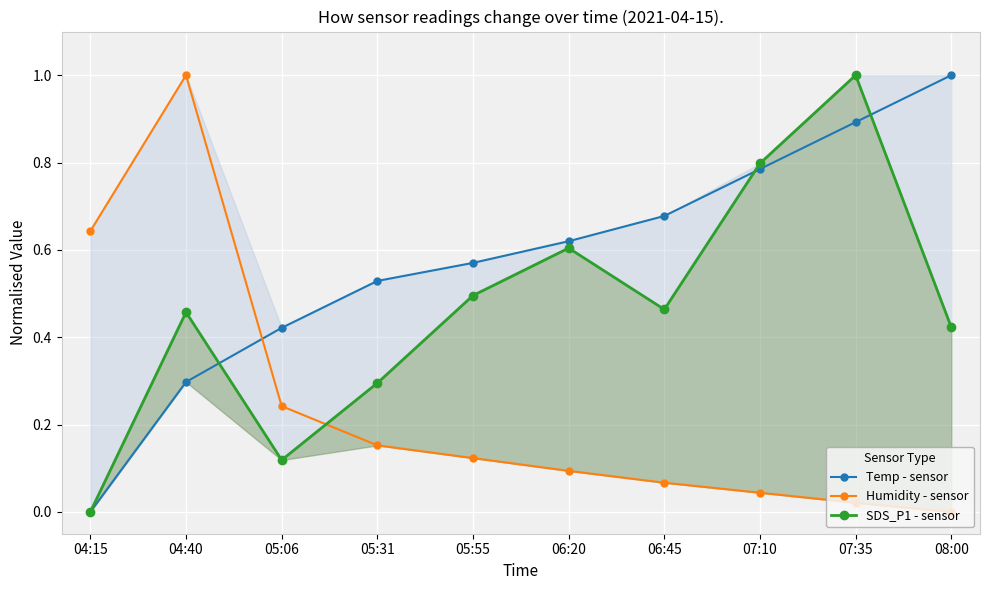

Reading left to right, list all the values displayed in this chart.

Temp - sensor: 04:15=0.0	04:40=0.3	05:06=0.4	05:31=0.5	05:55=0.6	06:20=0.6	06:45=0.7	07:10=0.8	07:35=0.9	08:00=1.0
Humidity - sensor: 04:15=0.6	04:40=1.0	05:06=0.2	05:31=0.2	05:55=0.1	06:20=0.1	06:45=0.1	07:10=0.0	07:35=0.0	08:00=0.0
SDS_P1 - sensor: 04:15=0.0	04:40=0.5	05:06=0.1	05:31=0.3	05:55=0.5	06:20=0.6	06:45=0.5	07:10=0.8	07:35=1.0	08:00=0.4